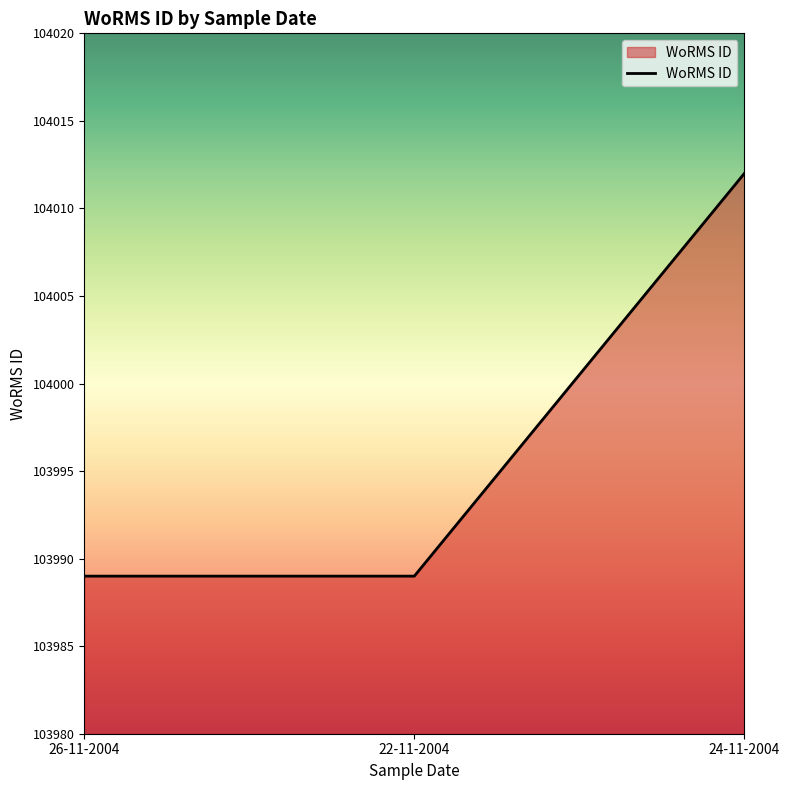

True or false: the data shows 165720 at 24-11-2004.

False